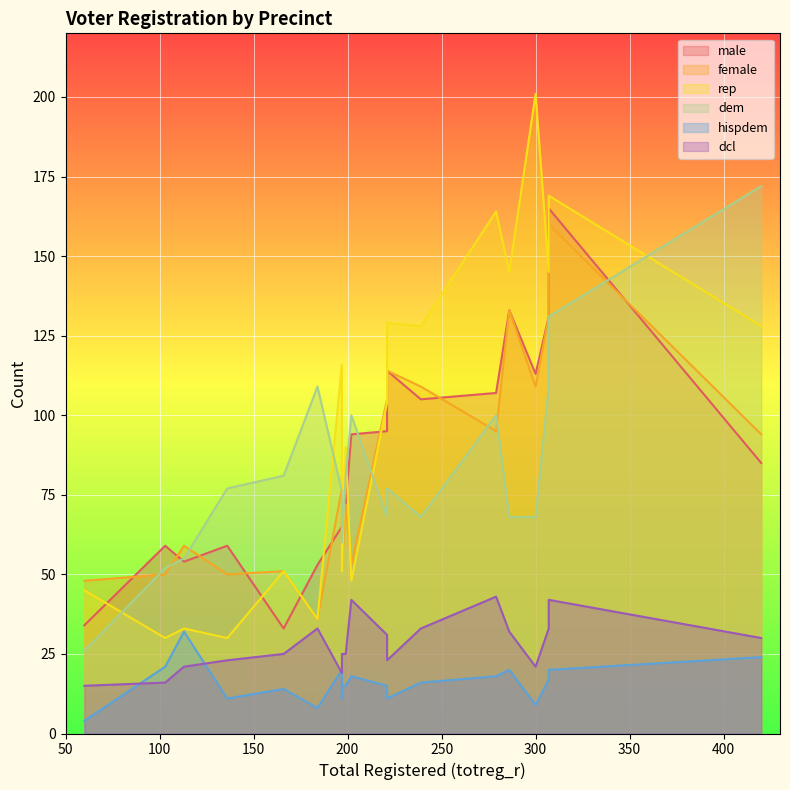

What is the maximum value shown in the chart?

201